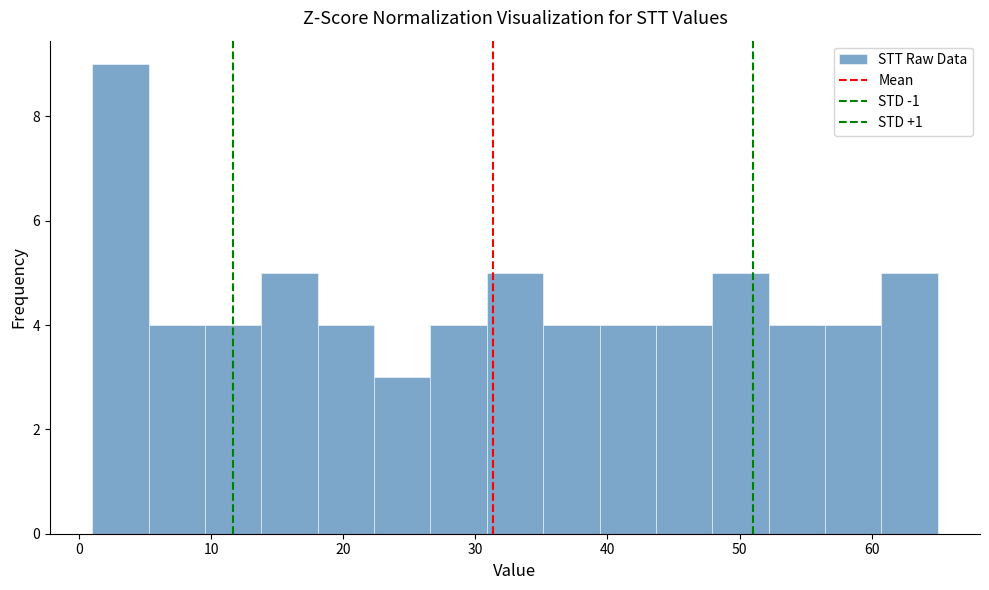

How tall is the bar that spans 18 to 22 on the x-axis? Neither the bar edges nor the heights are printed on the chart, so give them approximately, as read against the axes.

4